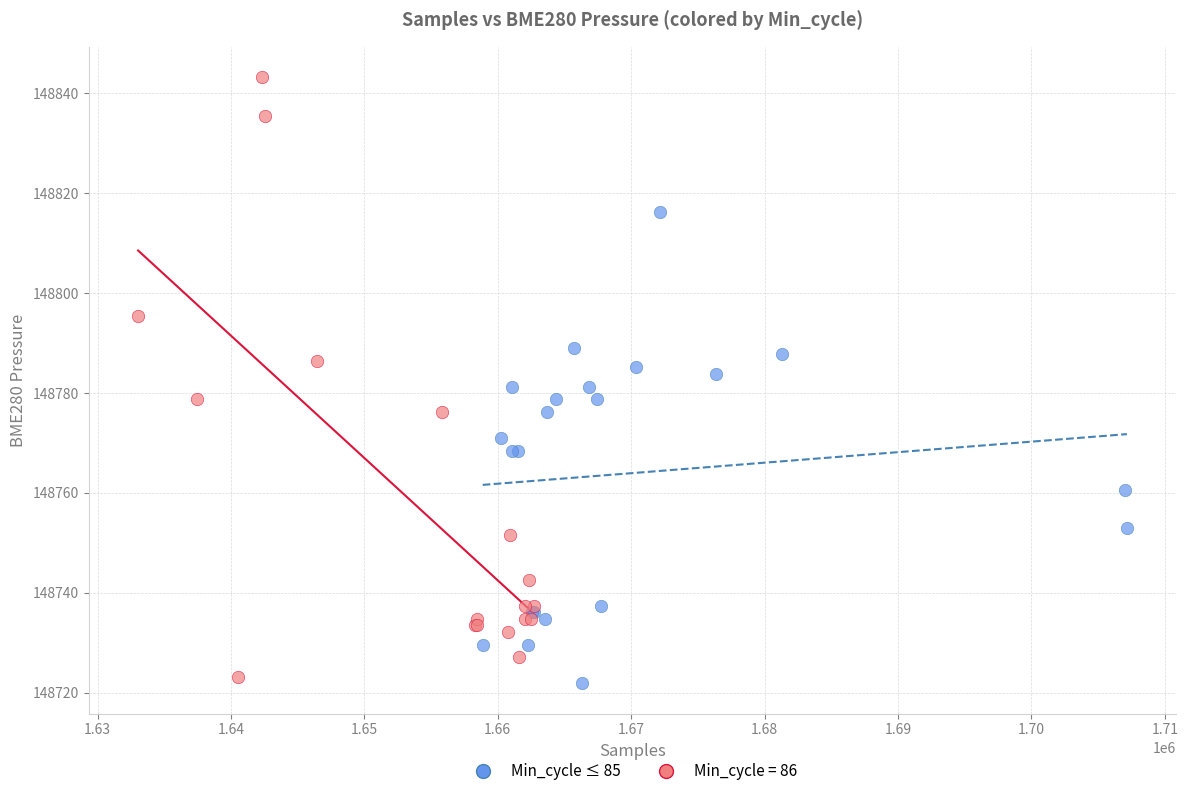

Which series contains the highest Y value?

Min_cycle = 86